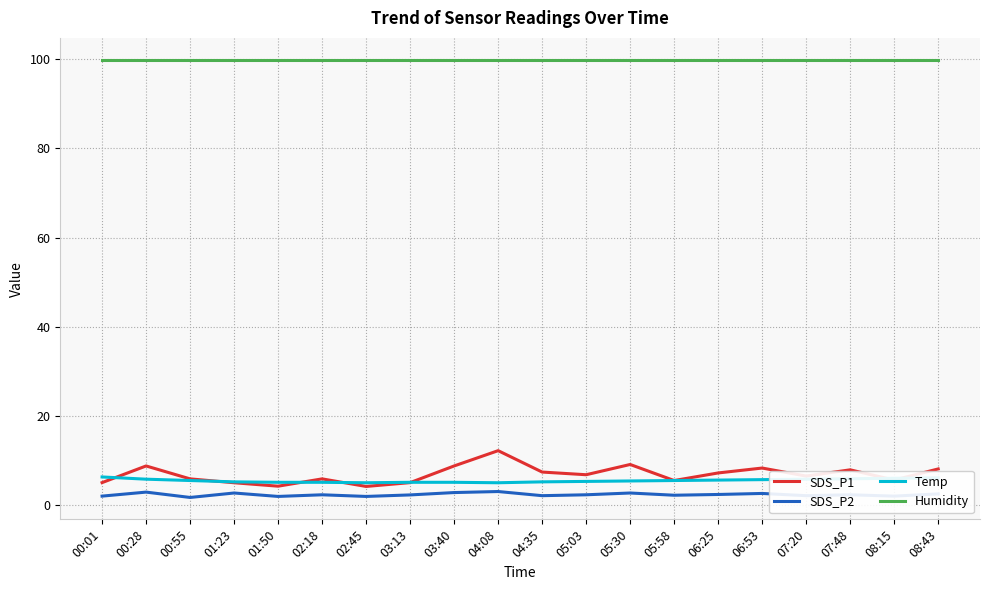

What are all the series names shown in the legend?

SDS_P1, SDS_P2, Temp, Humidity